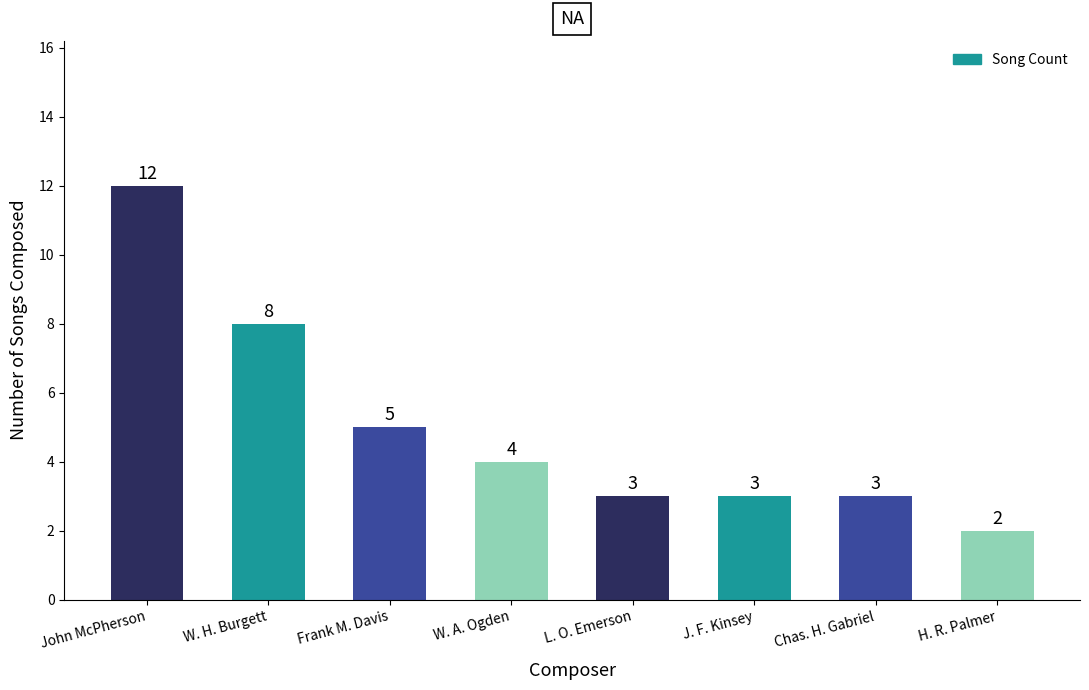

Reading left to right, what are all the values shown in this chart?

12	8	5	4	3	3	3	2